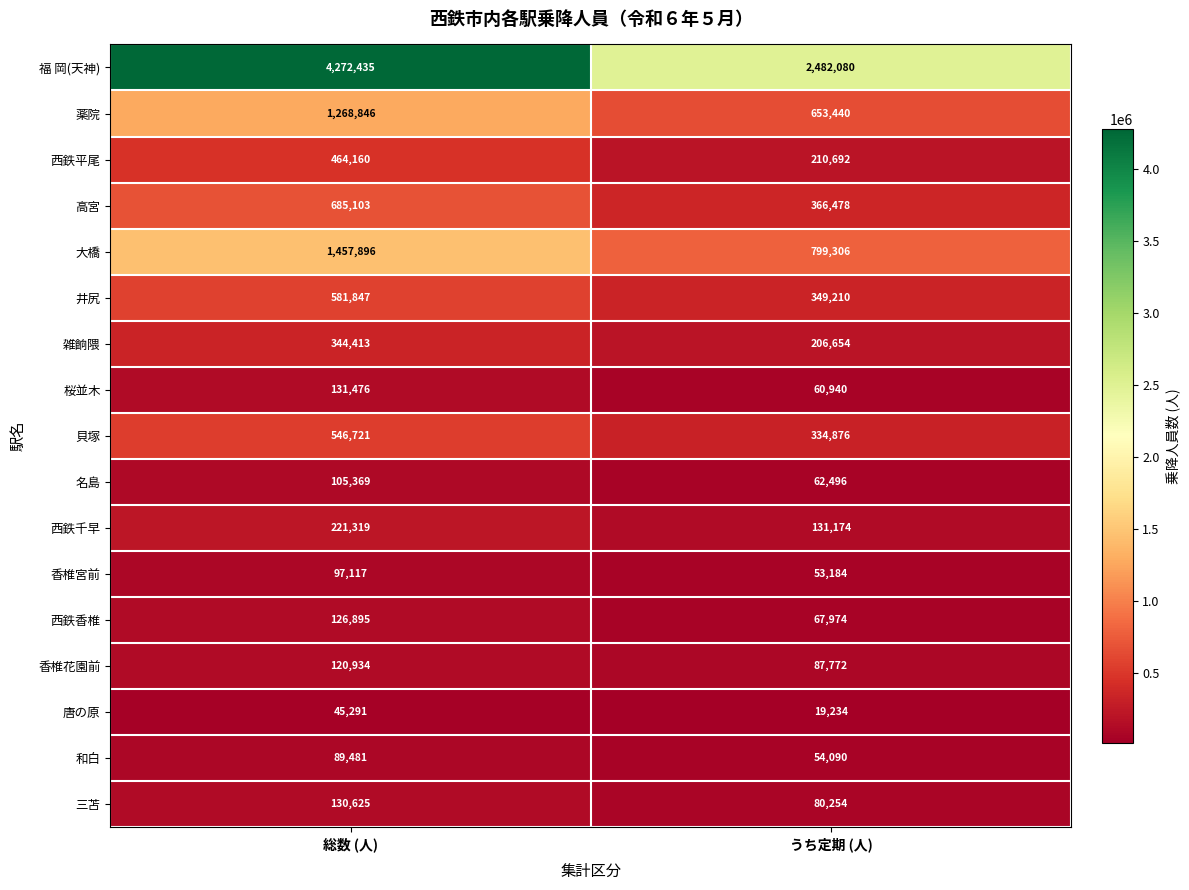

What is the greatest value displayed?

4272435